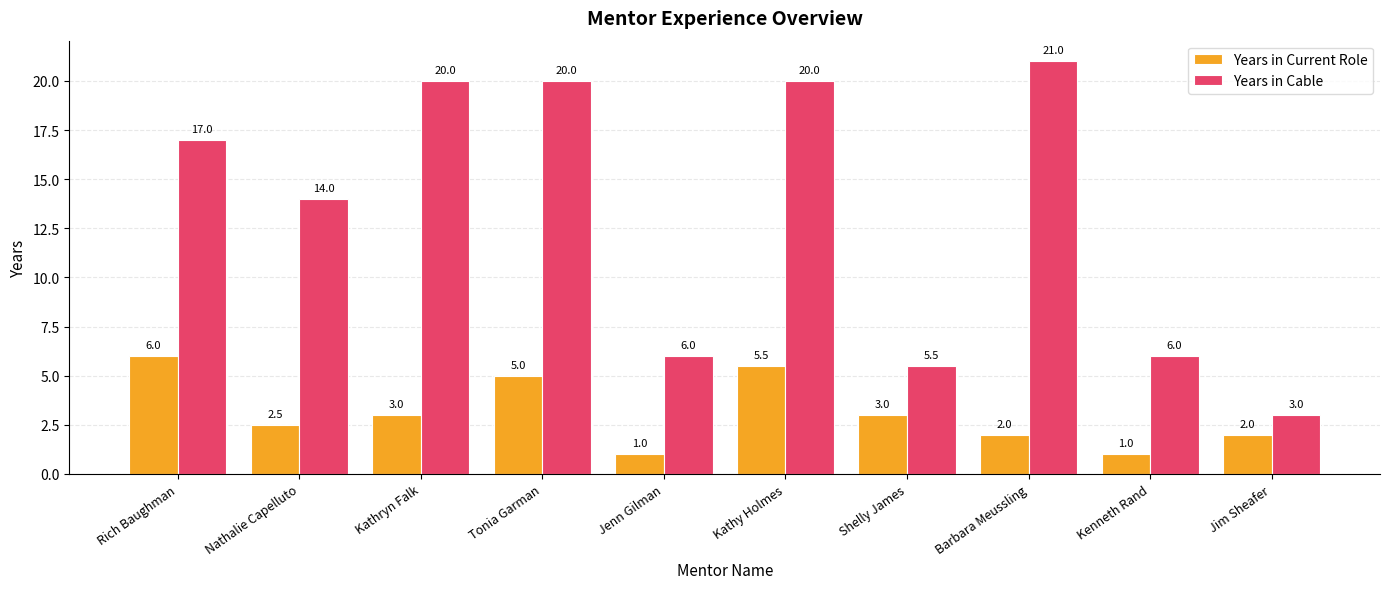

What is the total value across all series at Shelly James?

8.5